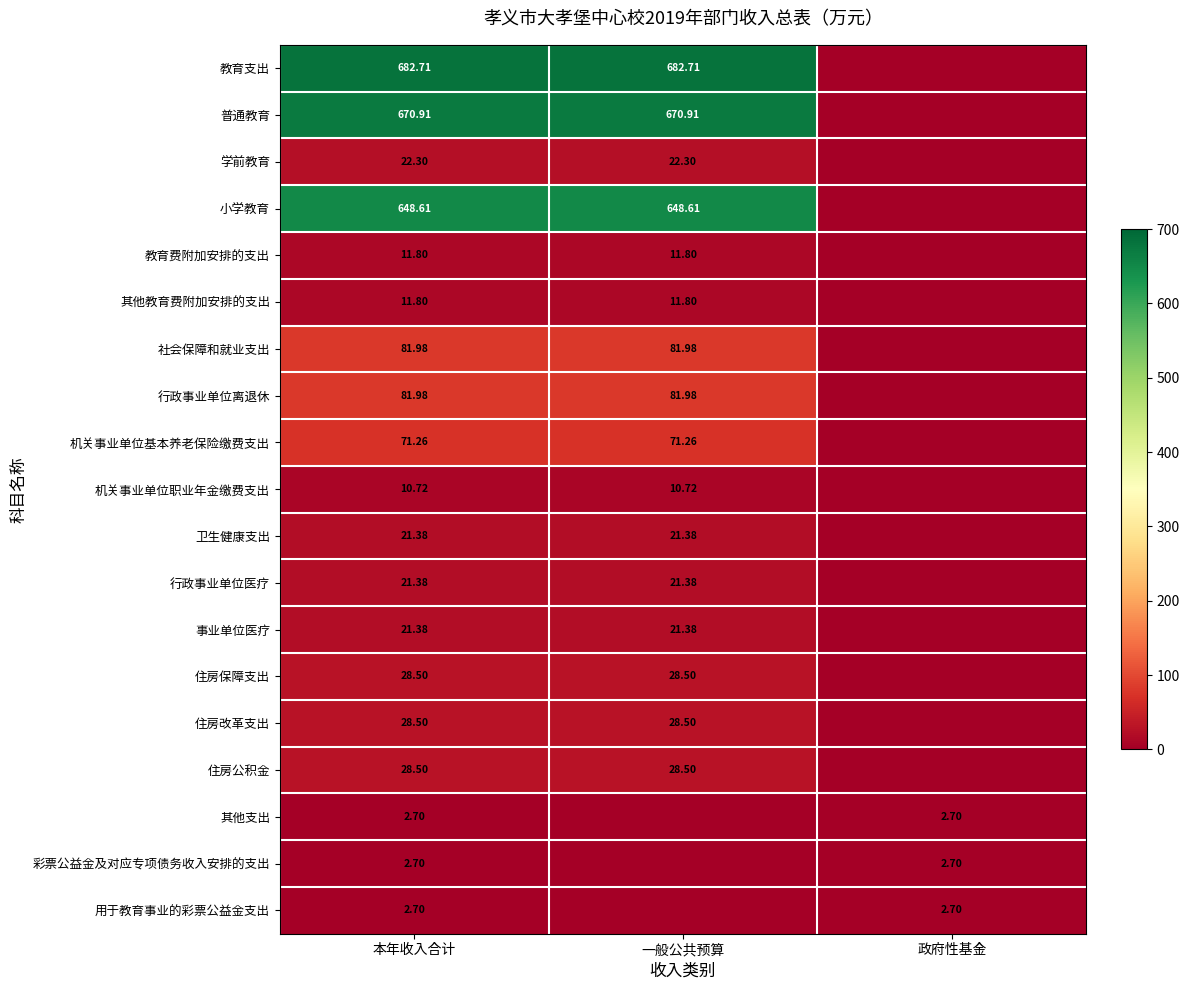

The value of 其他教育费附加安排的支出 at 一般公共预算 is 11.8. True or false?

True